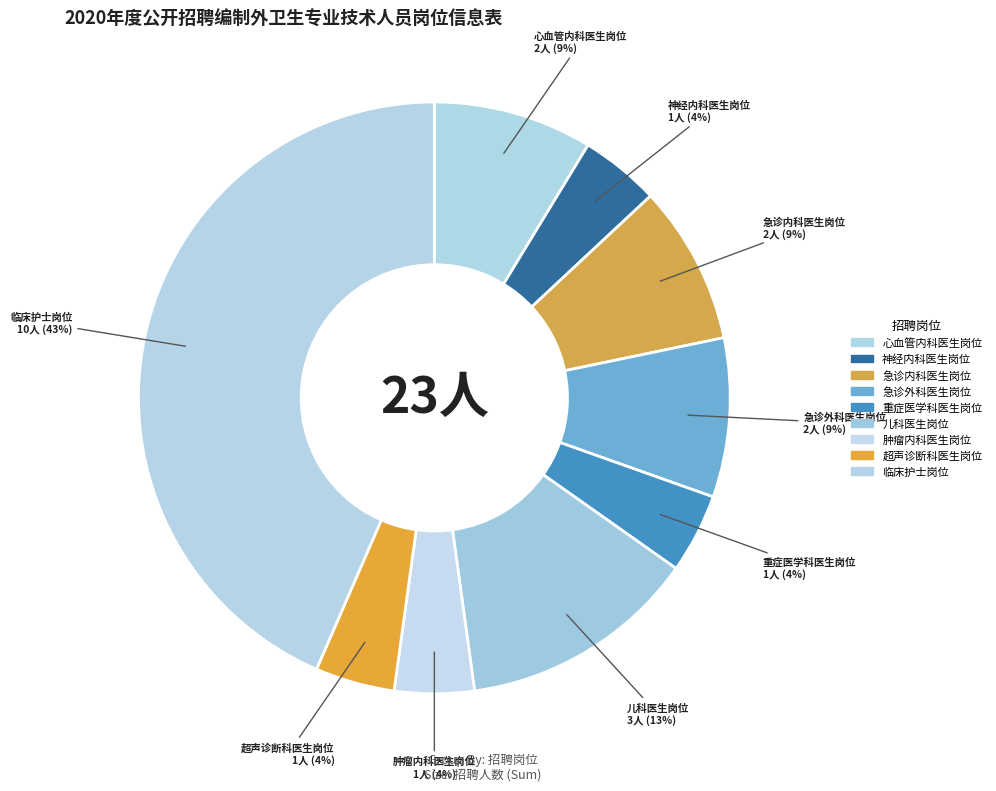

To the nearest percent, what portion does 儿科医生岗位 represent?

13%